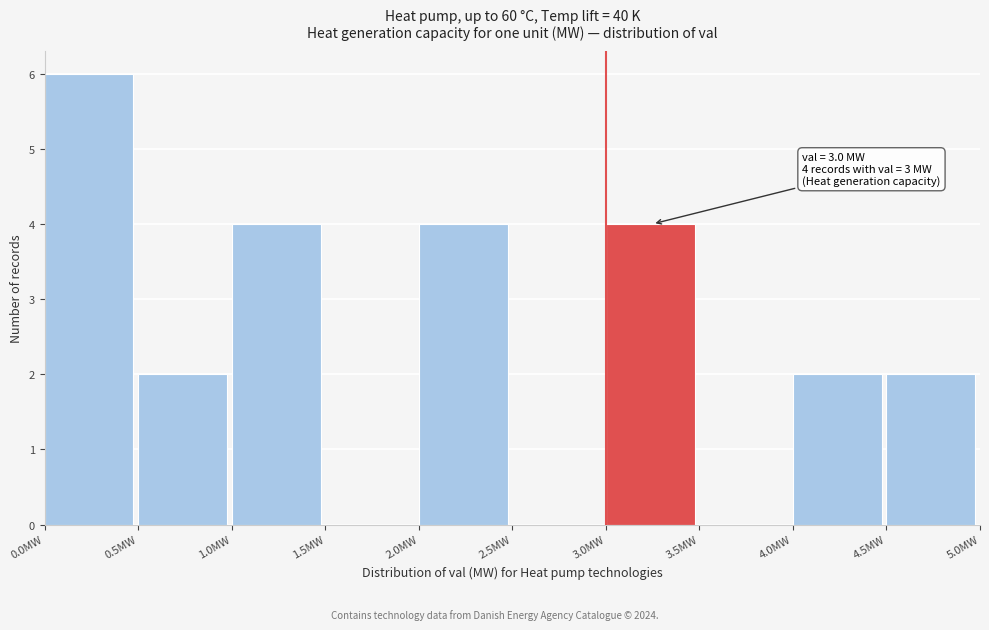

Over which range of the x-axis is the bar tallest?

0.0 to 0.5